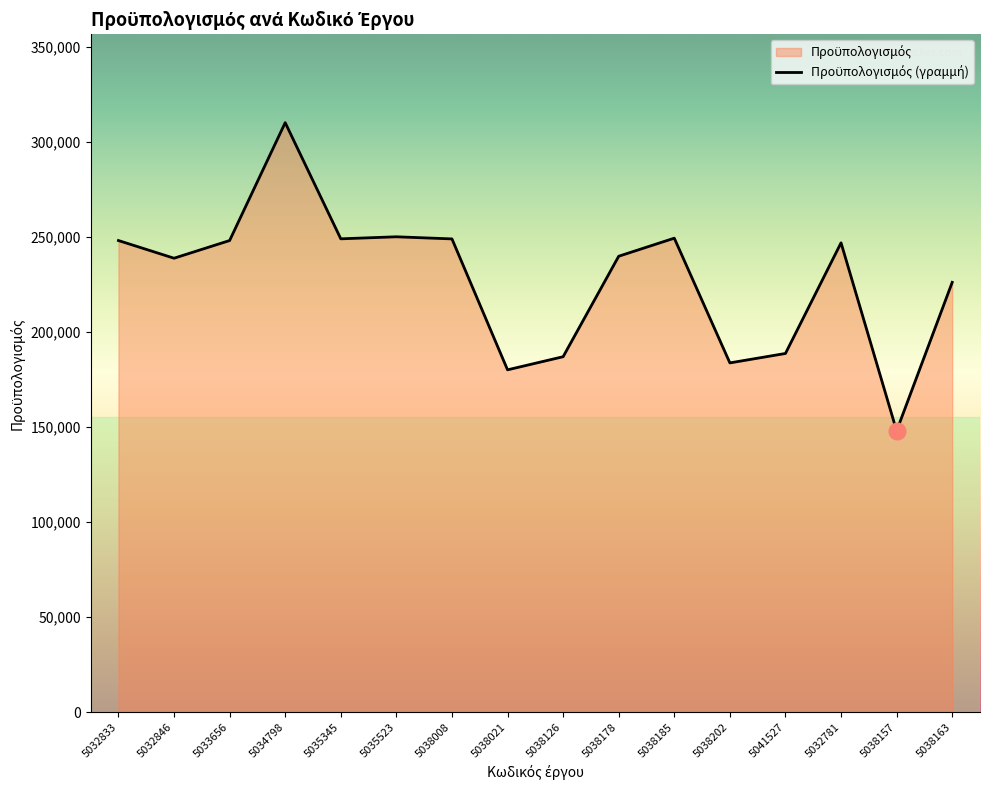

What is the sum of all values?

3641260.8